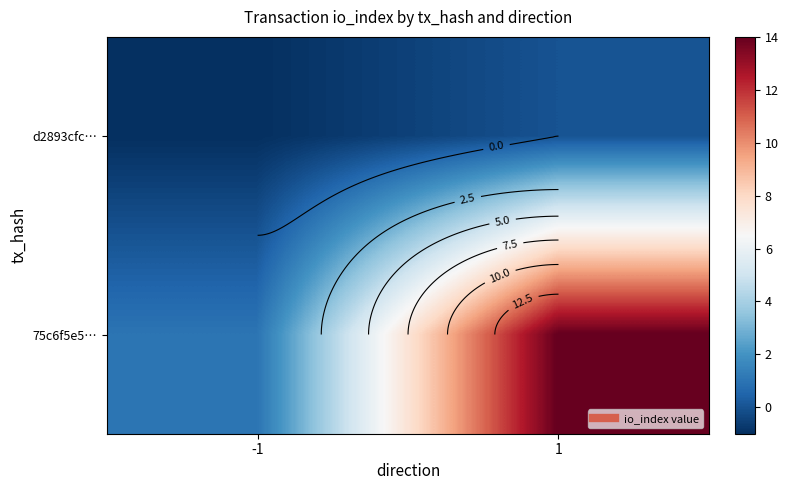

Which series has the widest spread of values?

75c6f5e5…